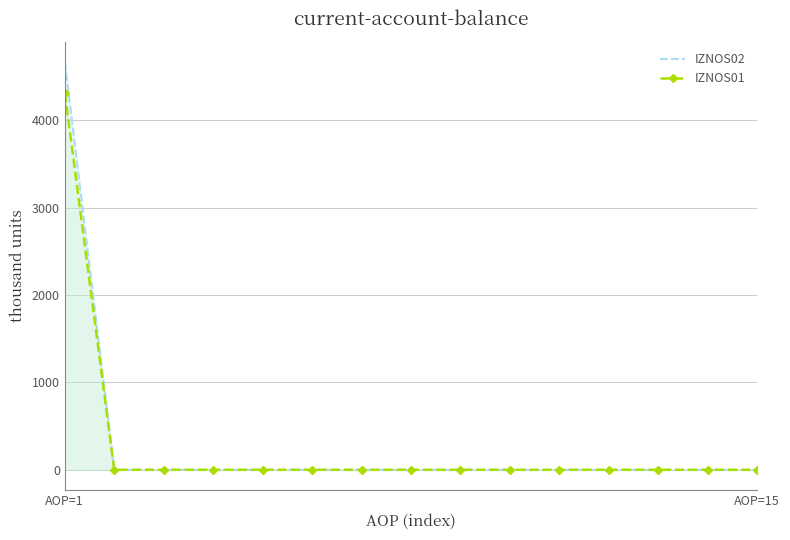

At which category is the sum across all series the highest?

AOP=1